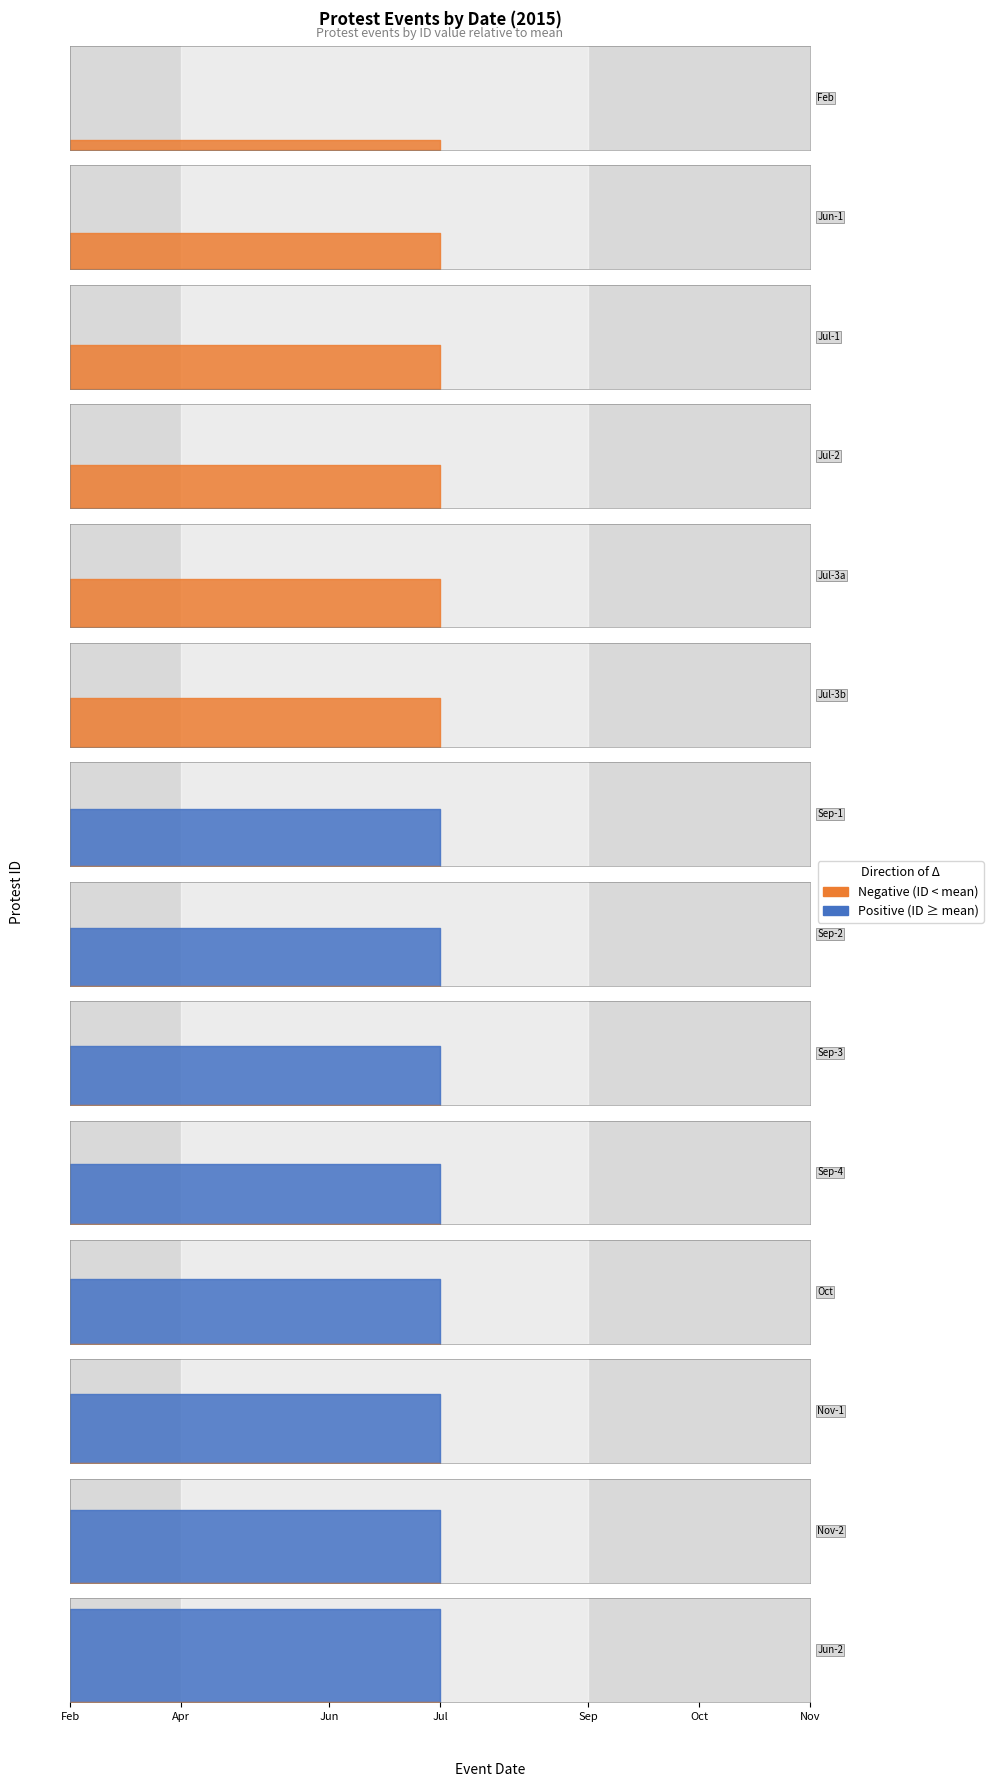

What is the ratio of the value at 2015-09-10 to the value at 2015-07-13?

1.2